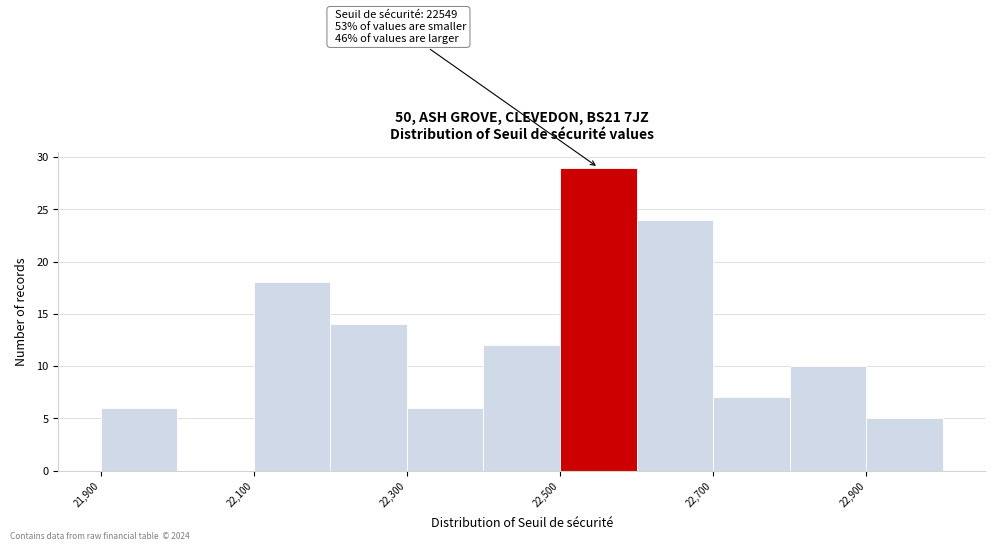

Over which range of the x-axis is the bar tallest?

22500 to 22600